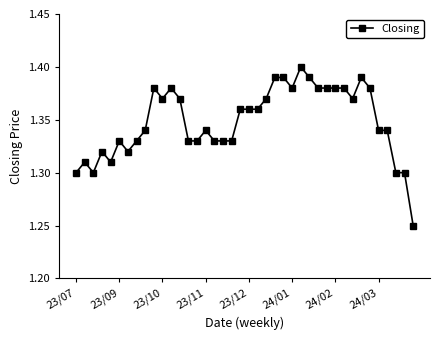

What is the sum of all values?

53.9